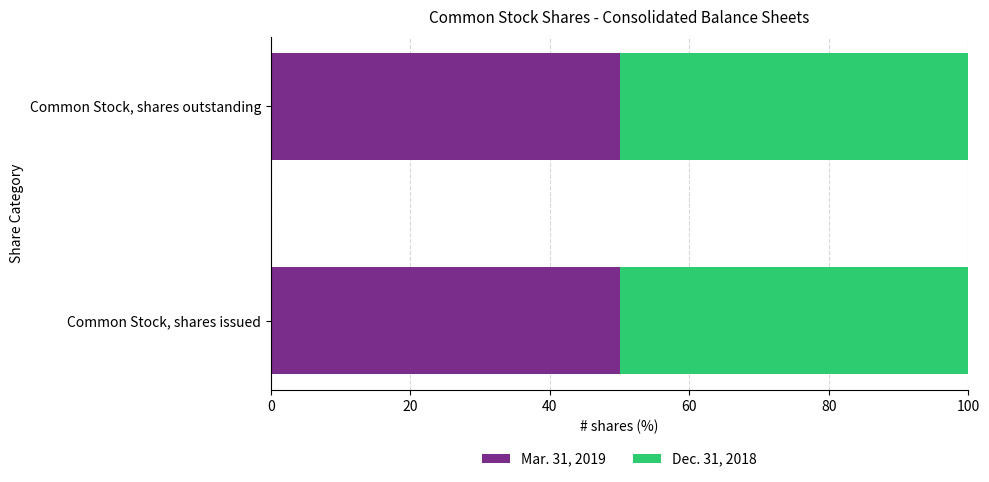

The Mar. 31, 2019 series shows 19485220 at Common Stock, shares outstanding. True or false?

False